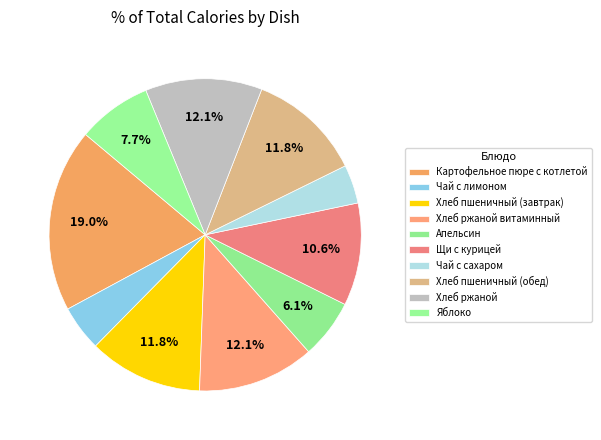

How many slices are in this pie chart?

10